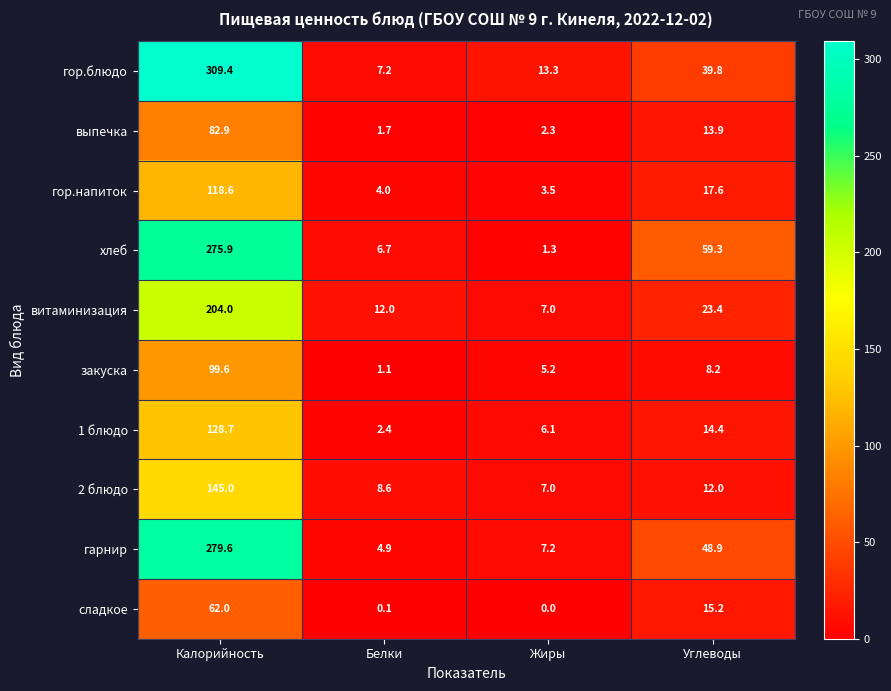

At which category is the sum across all series the highest?

Калорийность